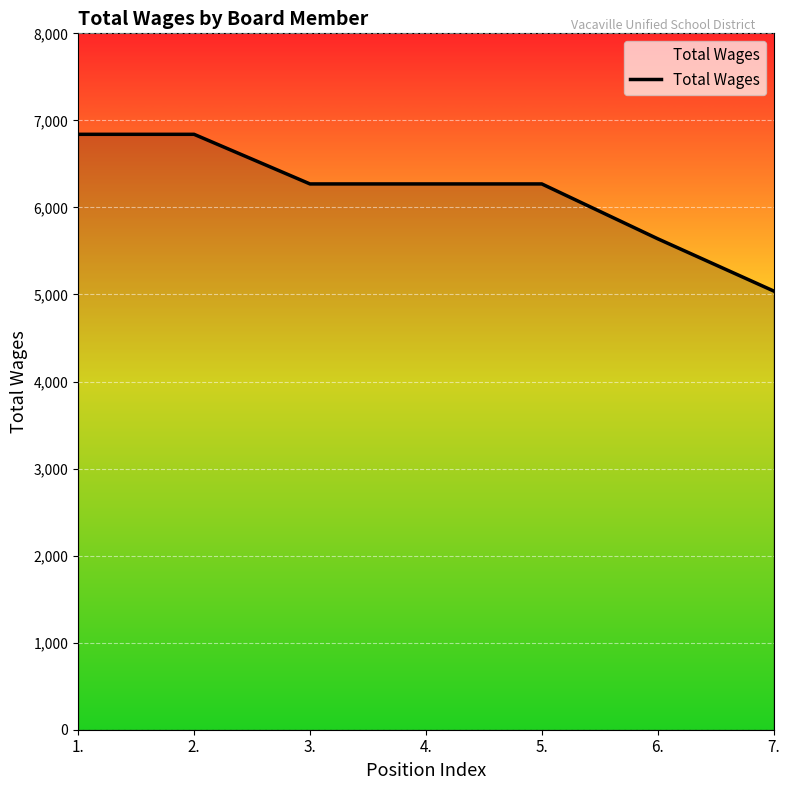

Reading right to left, transcribe all the data shown in this chart.

5040	5640	6270	6270	6270	6840	6840